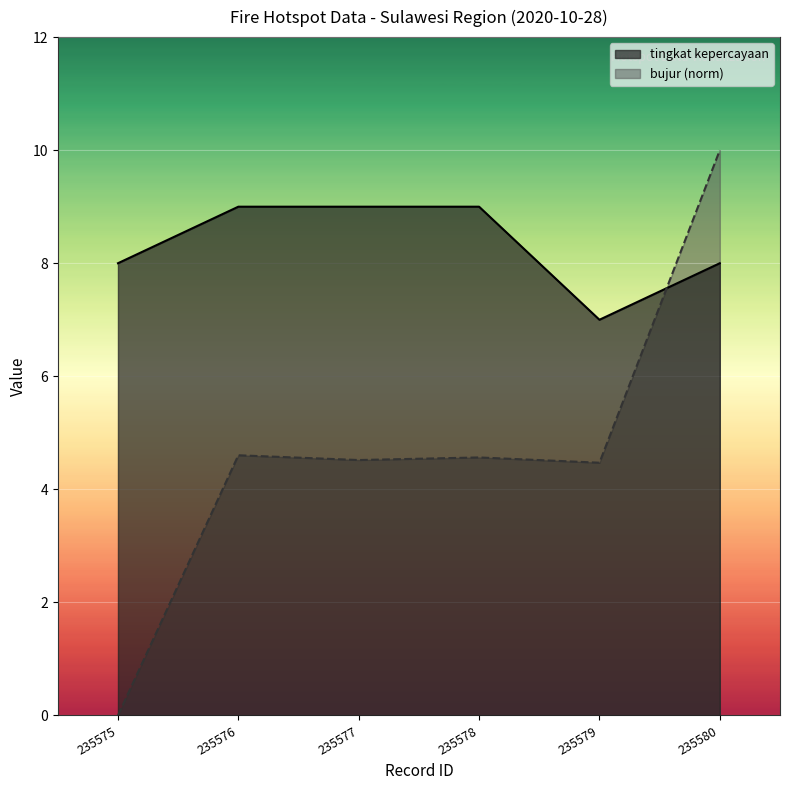

True or false: bujur has more than 0 points higher than both neighbors.

True